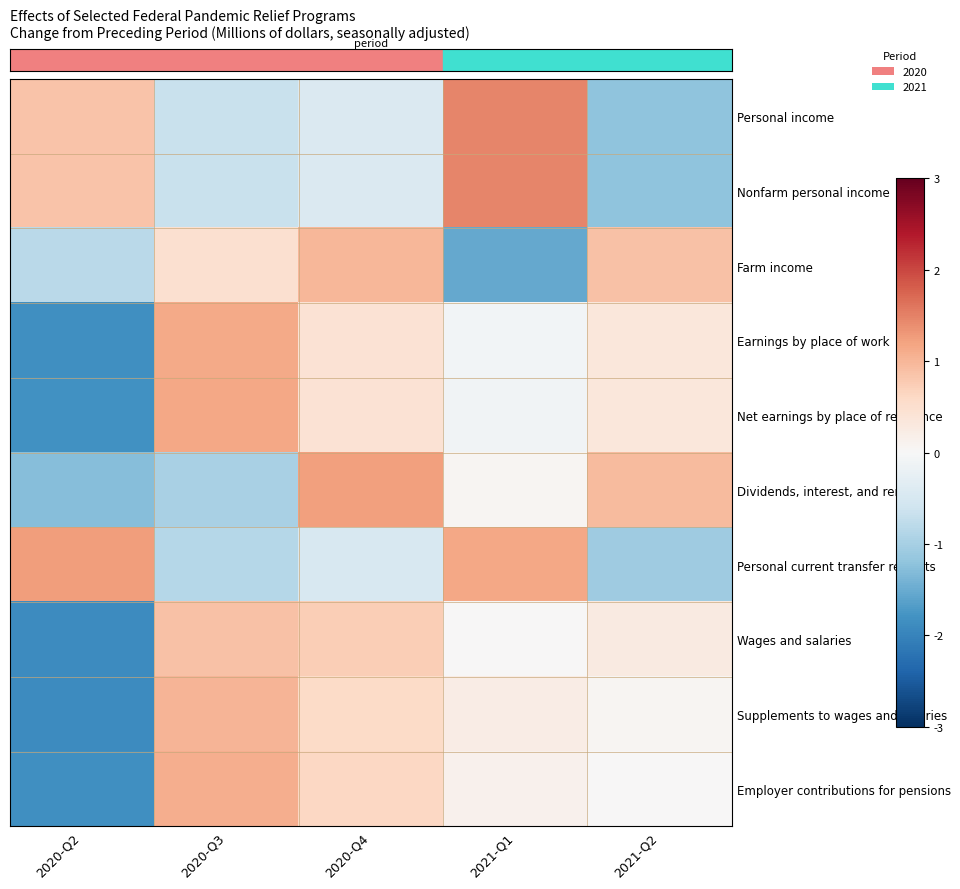

At how many categories does at least one series exceed -1?

5